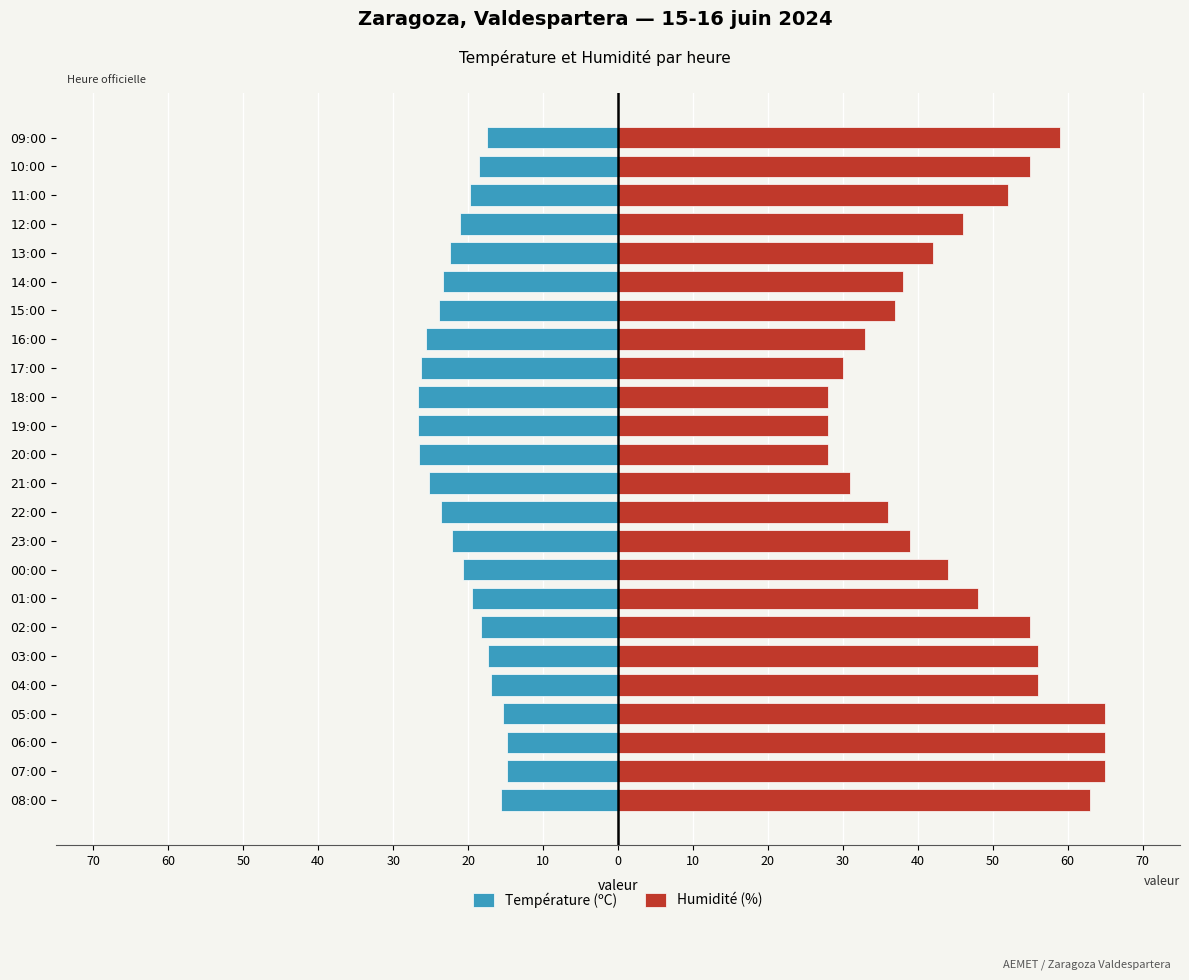

Reading right to left, transcribe all the data shown in this chart.

Température (ºC): -17.5	-18.6	-19.7	-21.1	-22.4	-23.4	-23.9	-25.6	-26.3	-26.7	-26.7	-26.5	-25.2	-23.6	-22.1	-20.7	-19.5	-18.3	-17.4	-17.0	-15.3	-14.8	-14.8	-15.6
Humidité (%): 59.0	55.0	52.0	46.0	42.0	38.0	37.0	33.0	30.0	28.0	28.0	28.0	31.0	36.0	39.0	44.0	48.0	55.0	56.0	56.0	65.0	65.0	65.0	63.0